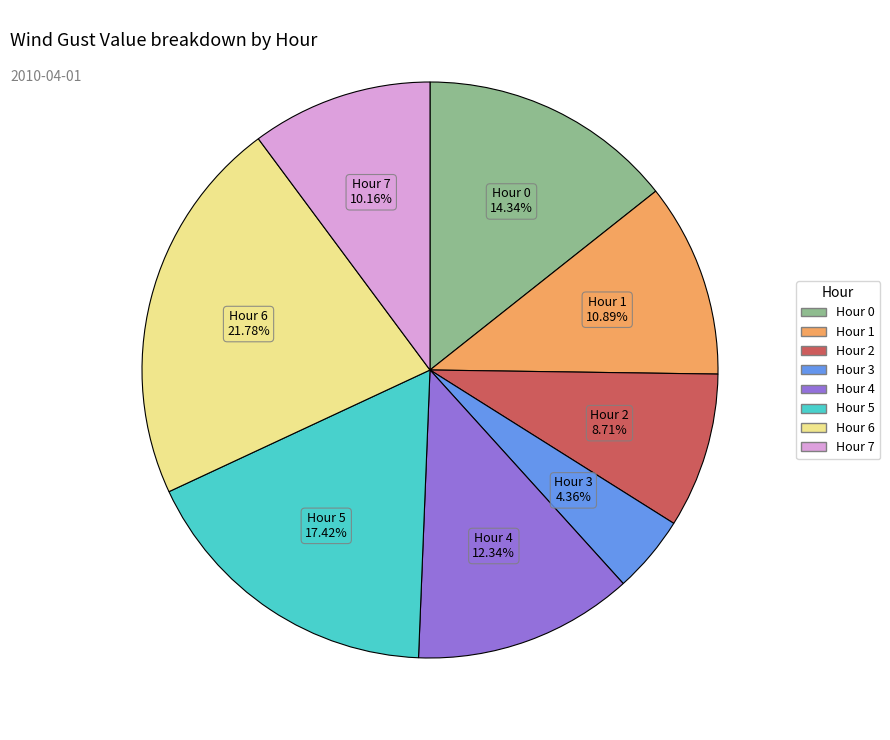

To the nearest percent, what is the combined percentage of Hour 2 and Hour 1?

20%